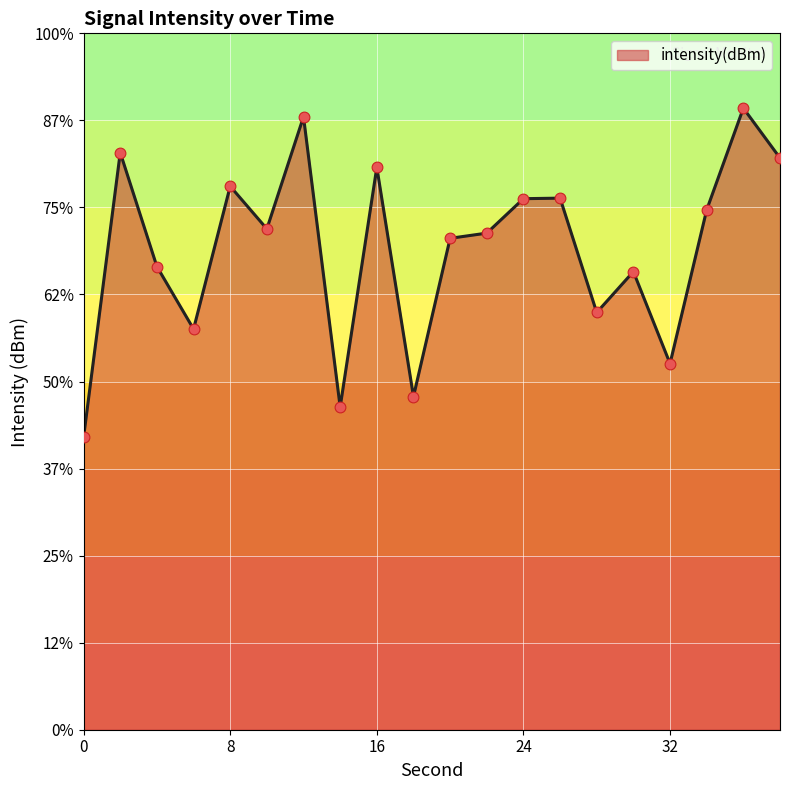

What is the change in value from 2 to 14?

-14.6